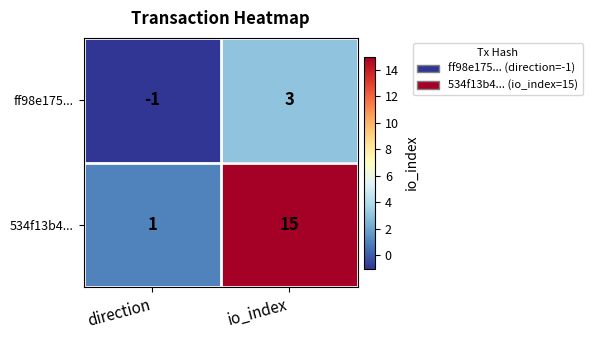

Count the number of categories in the chart.

2